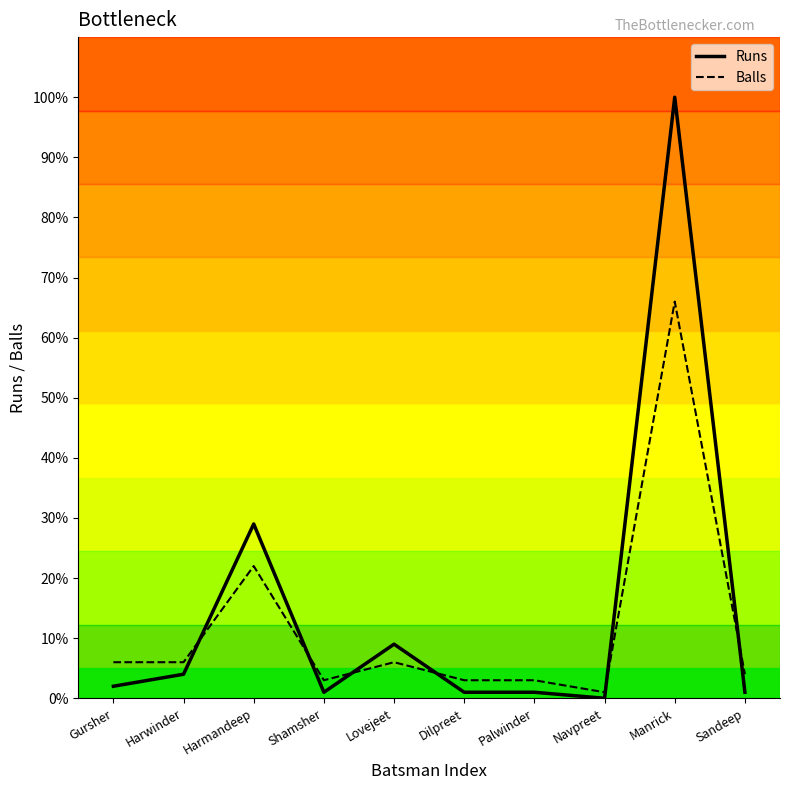

List the series in order of their peak value, lowest first.

Balls, Runs